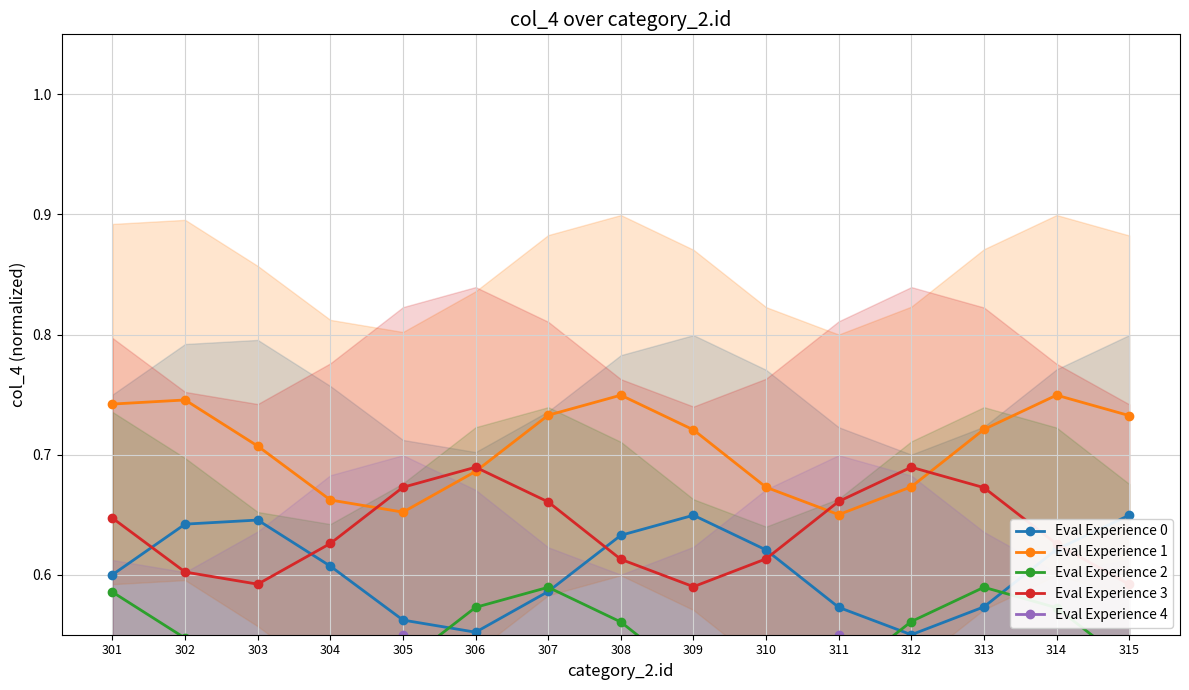

List the labels in order of Eval Experience 1 value, smallest first.

311, 305, 304, 310, 312, 306, 303, 309, 313, 315, 307, 301, 302, 308, 314